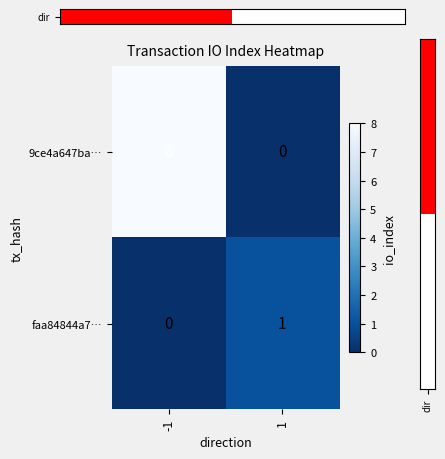

What is the average value of the 9ce4a647ba… series?

4